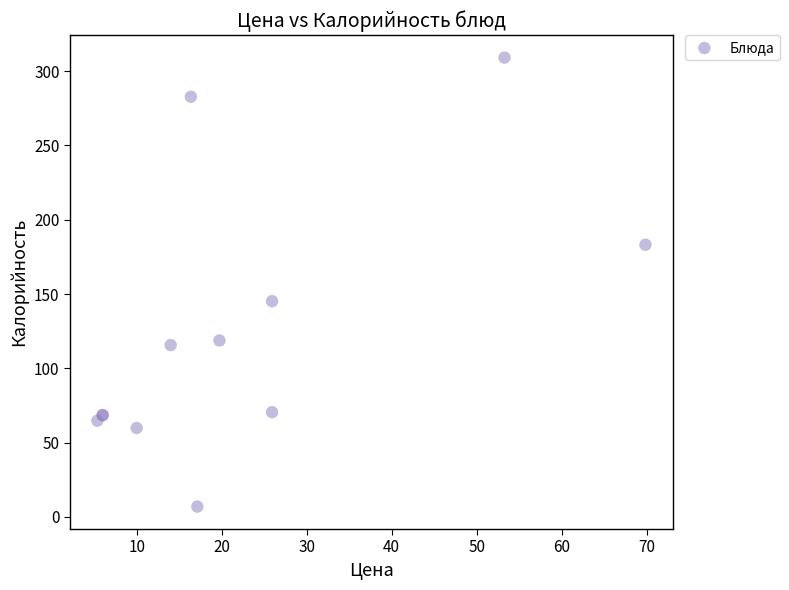

What Y value in the scatter plot is closest to 158?

145.2